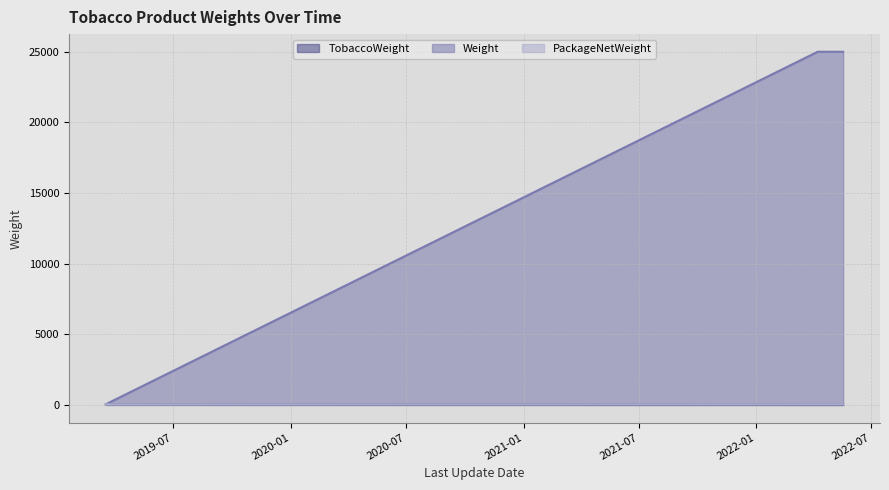

What is the sum of all PackageNetWeight values?

1475